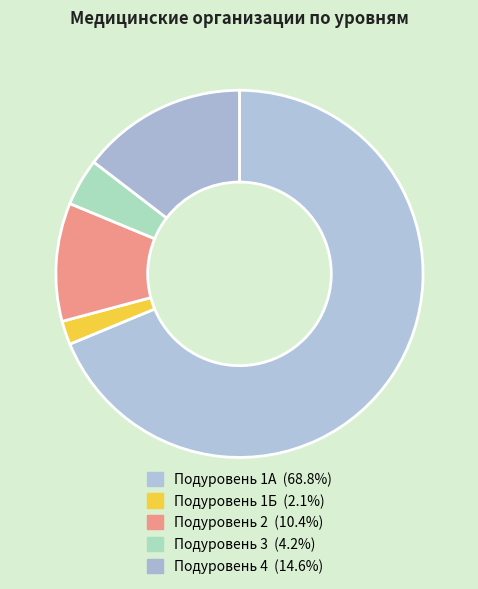

To the nearest percent, what is the average slice percentage?

20%